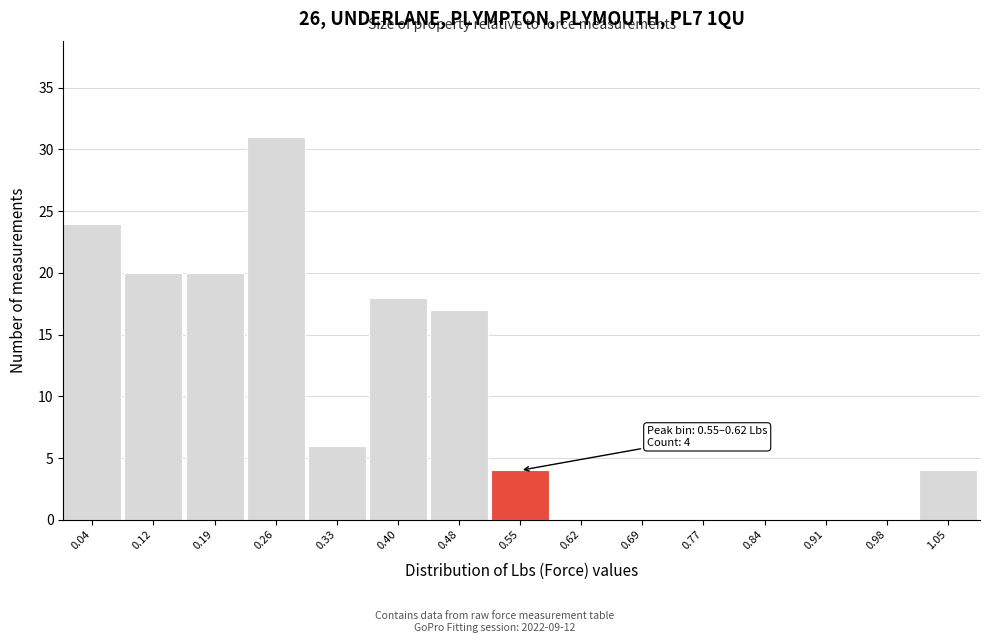

Reading left to right, extract all data points from this chart.

0.04=24	0.12=20	0.19=20	0.26=31	0.33=6	0.40=18	0.48=17	0.55=4	0.62=0	0.69=0	0.77=0	0.84=0	0.91=0	0.98=0	1.05=4